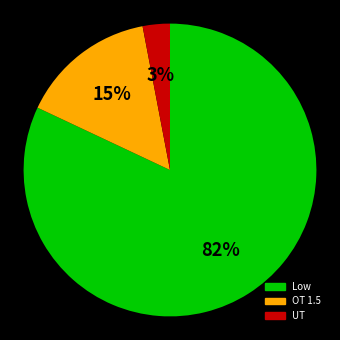

To the nearest percent, what is the combined percentage of UT and OT 1.5?

18%